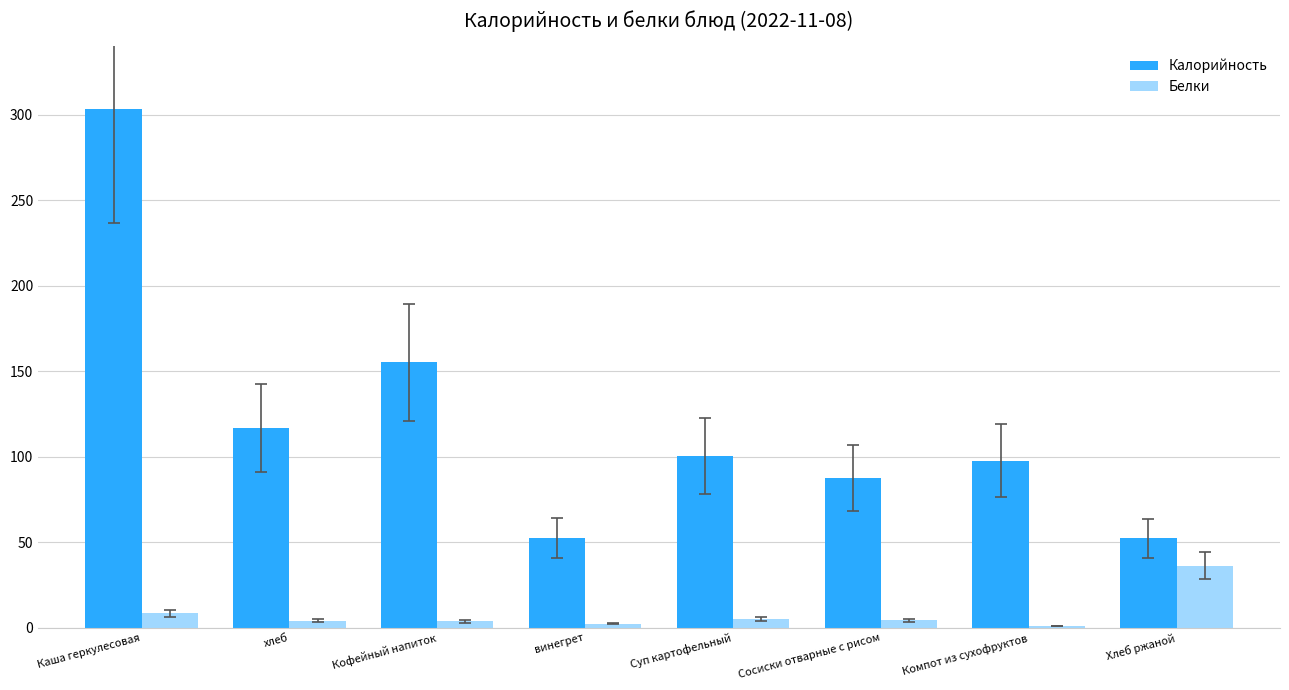

How many distinct data groups are displayed?

2